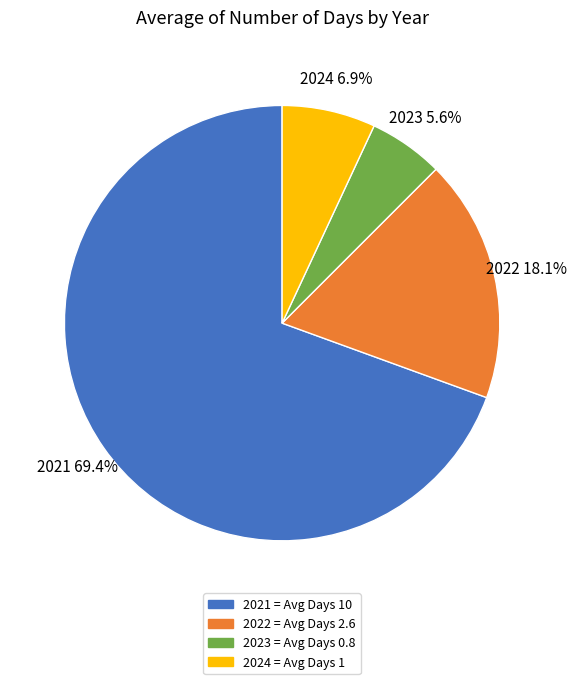

Is it true that 2023 is 12% of the pie?

False